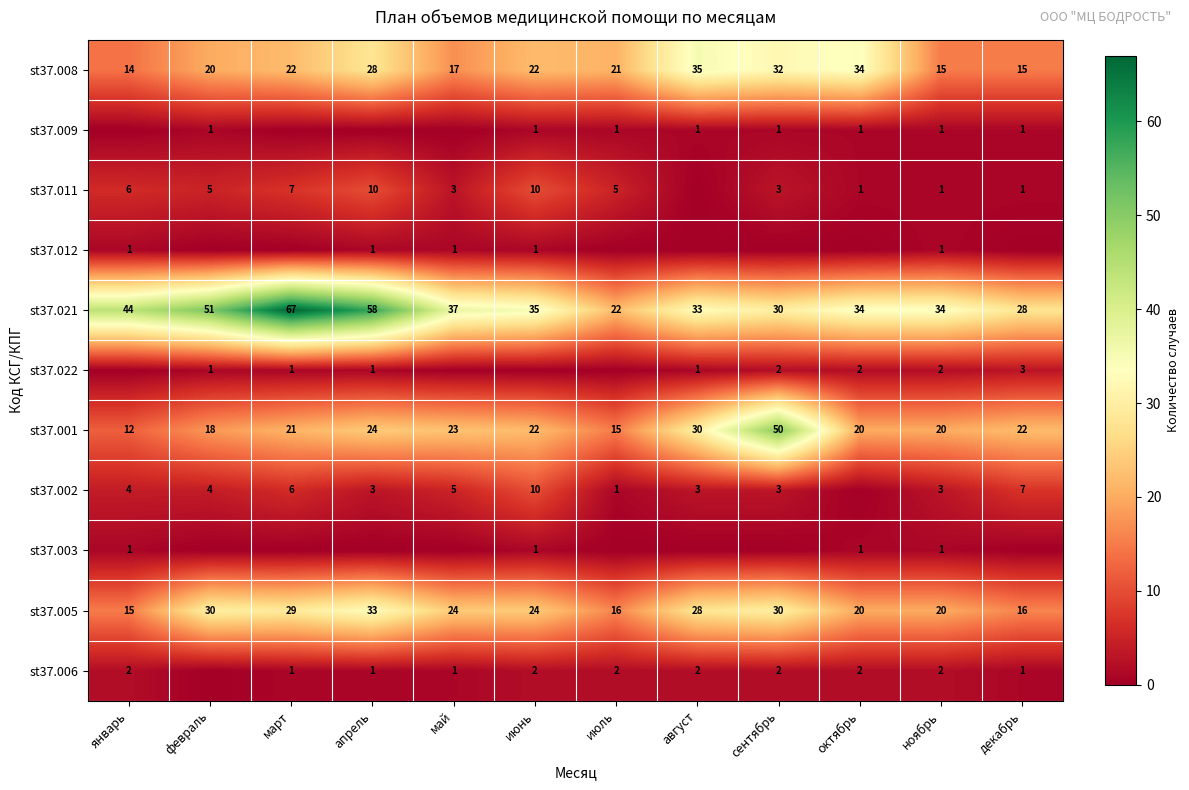

What is the spread (max minus min) of values at март?

67